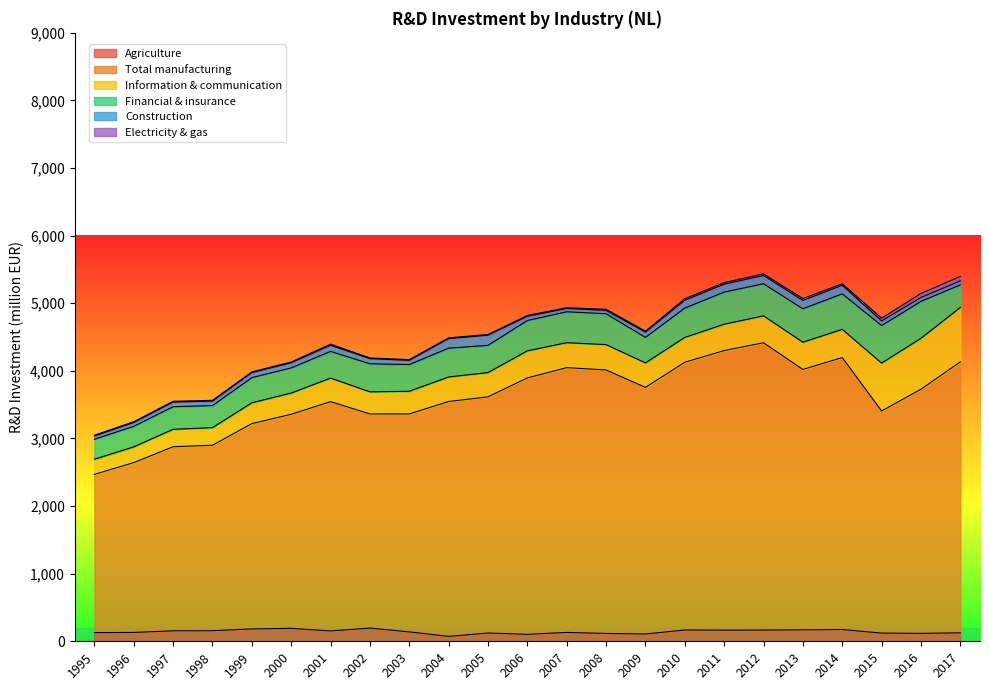

How many data points does each series have?

23